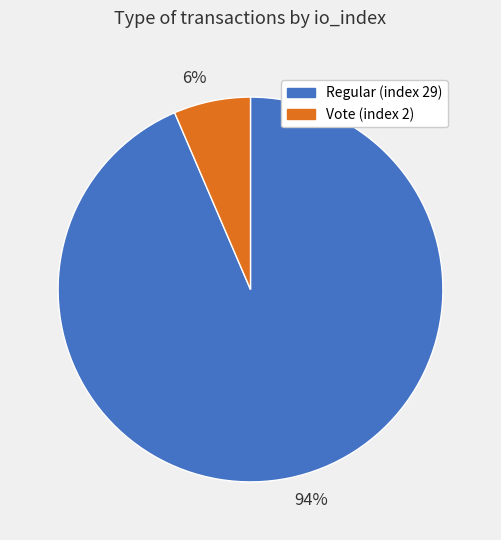

Rank the categories by value from highest to lowest.

94%, 6%